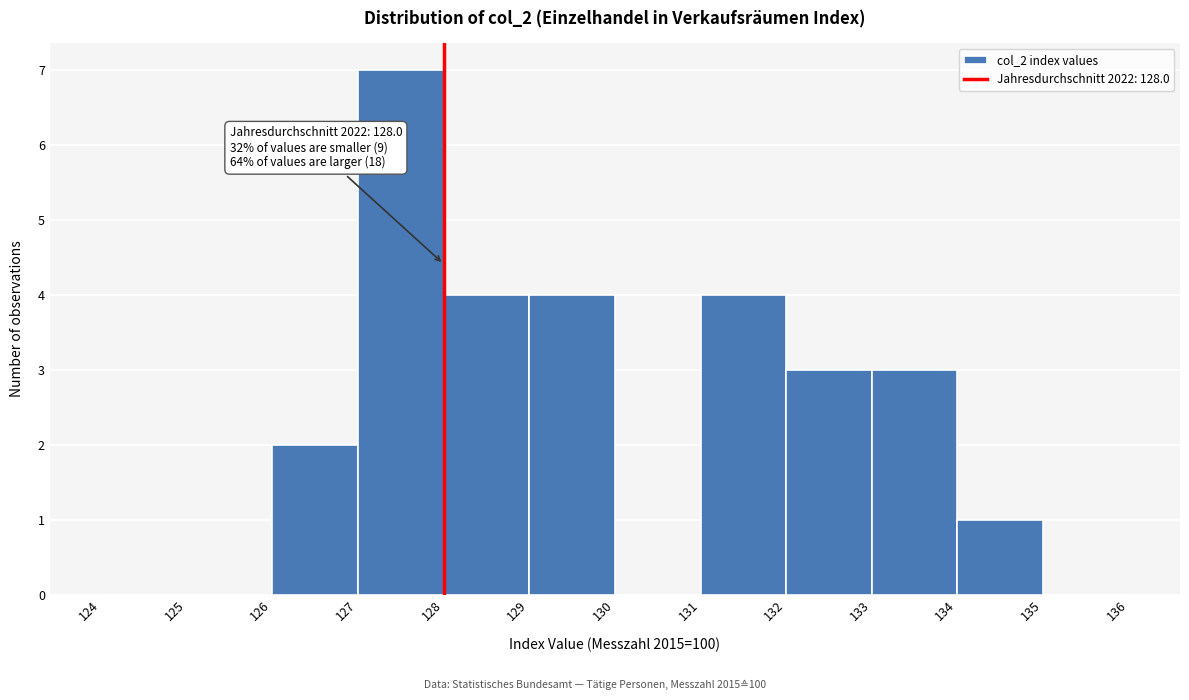

Over which range of the x-axis is the bar tallest?

127 to 128